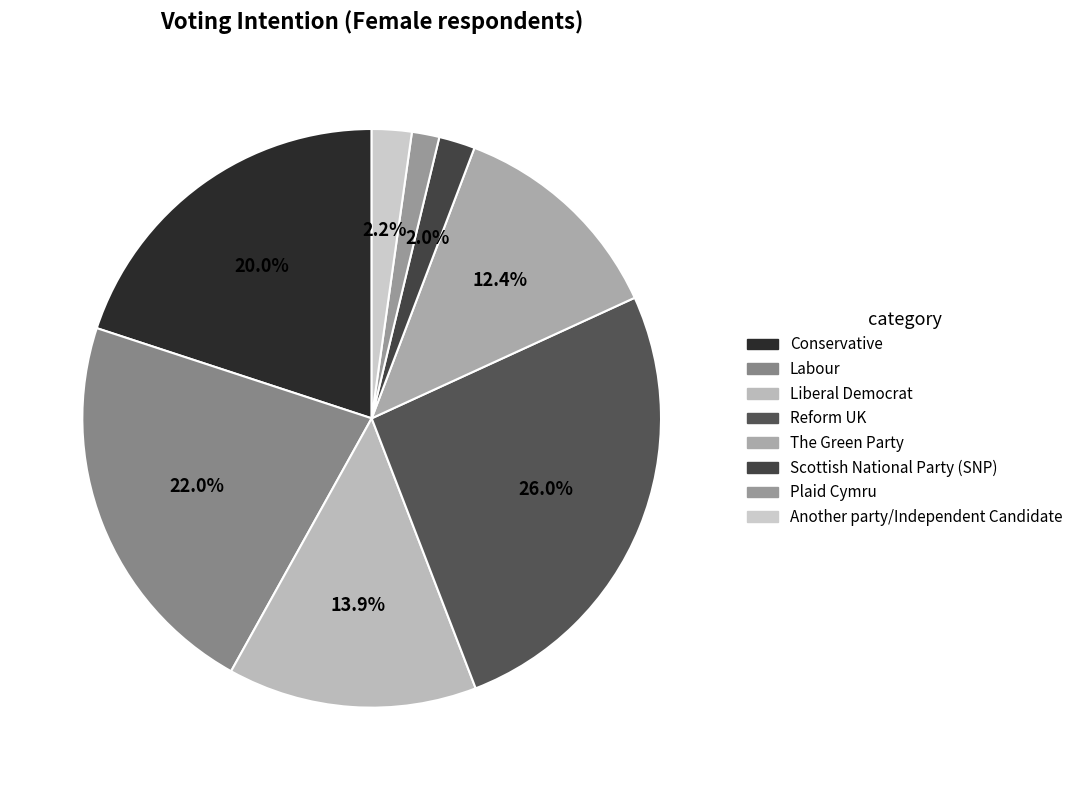

To the nearest percent, what is the difference between the largest and smallest slice percentages?

24%